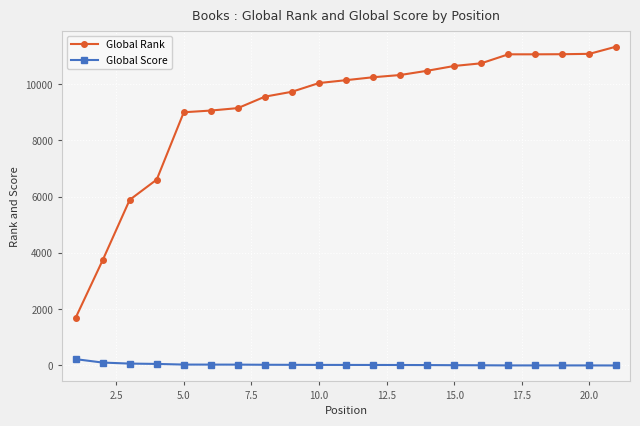

Which series has the largest range (max minus min)?

Global Rank